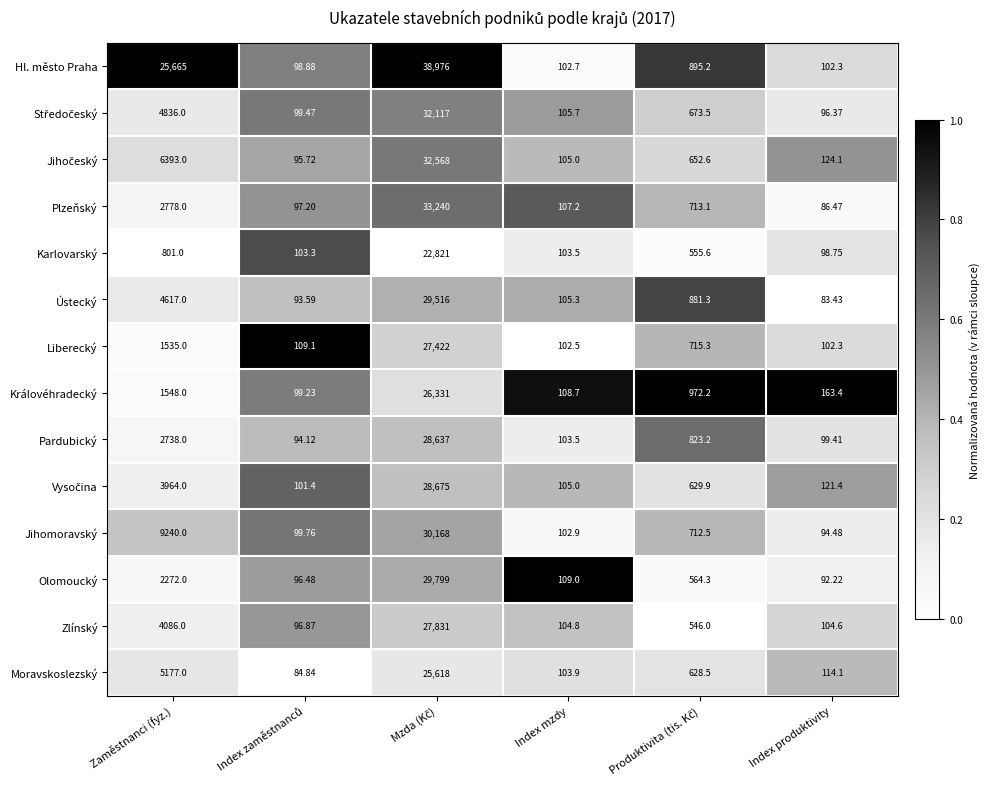

At which label does Plzeňský reach its minimum?

Index produktivity